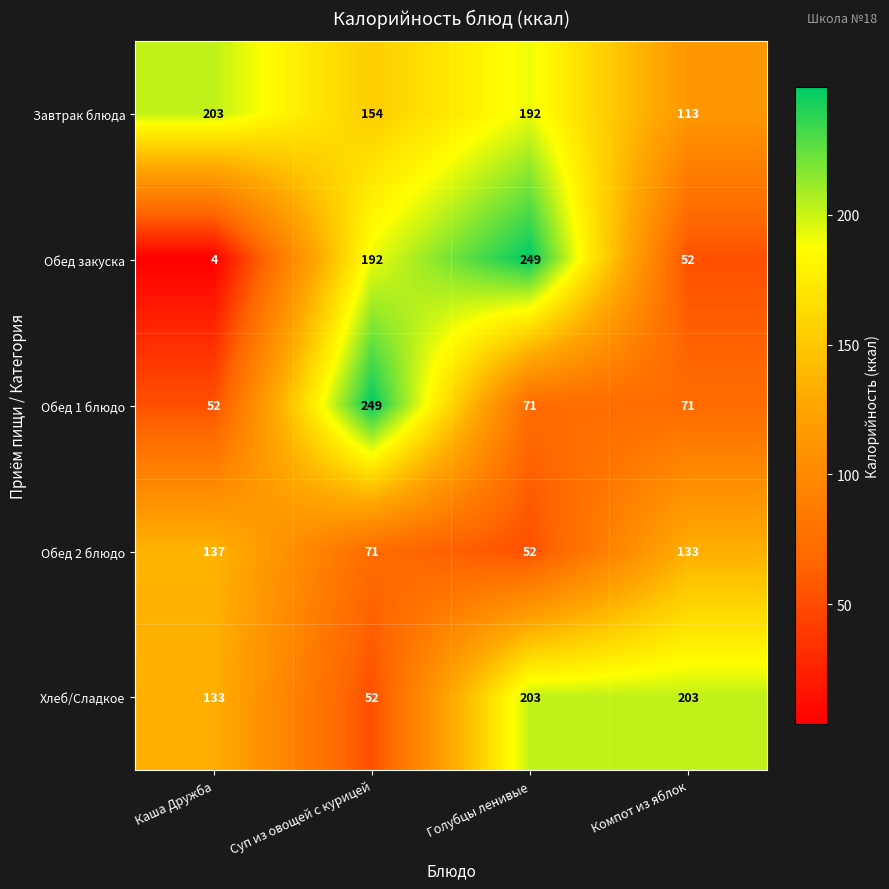

What is the sum of all Обед 1 блюдо values?

443